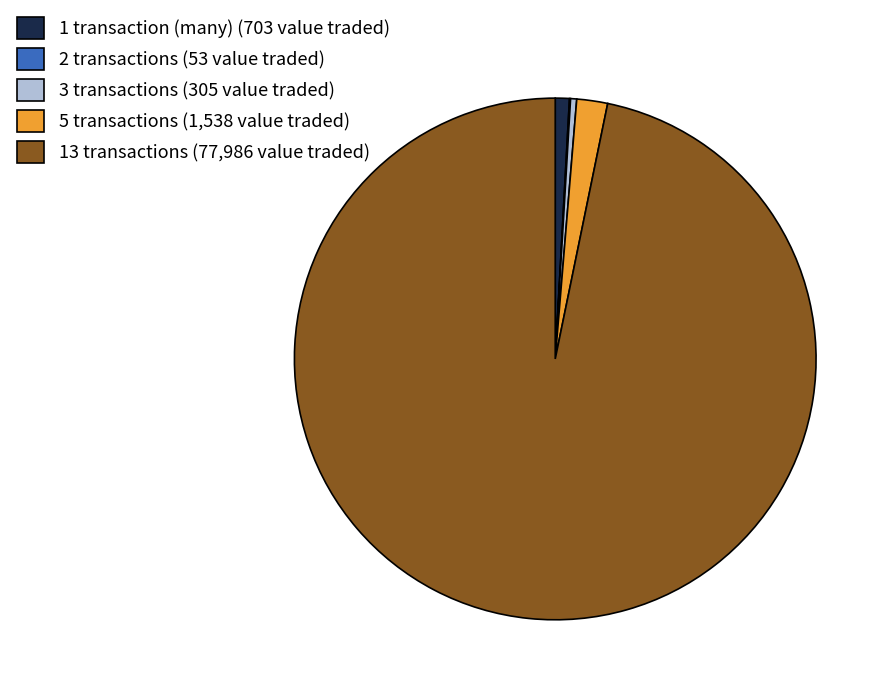

True or false: 1 transaction (many) (703 value traded) accounts for 14% of the total.

False